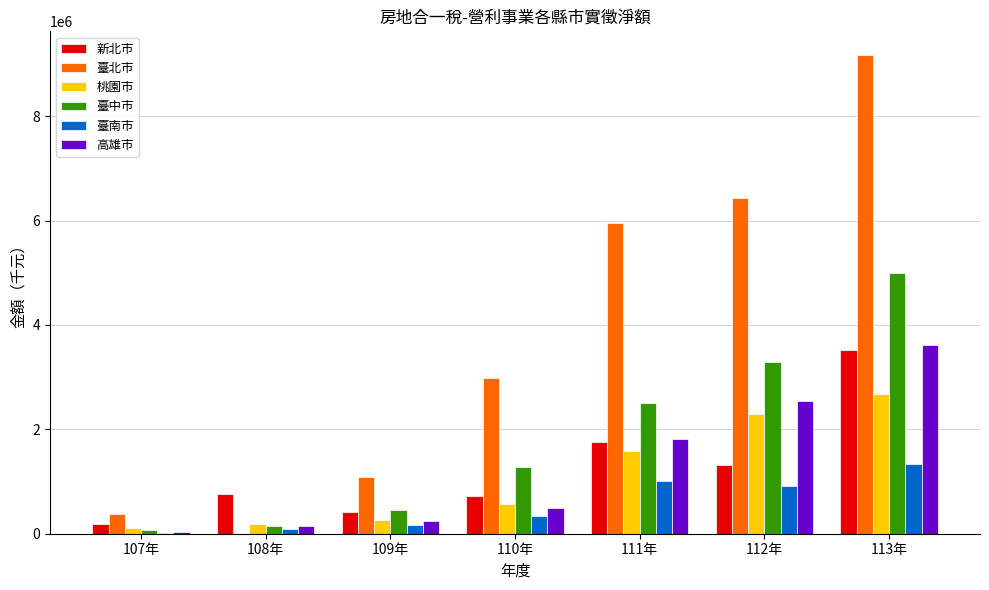

Reading left to right, what are all the values shown in this chart?

新北市: 178482	757407	422430	715866	1751732	1325660	3513623
臺北市: 374776	0	1083789	2990066	5953298	6439821	9168460
桃園市: 101544	192414	257184	561361	1591042	2287622	2683043
臺中市: 65535	154225	452953	1287907	2495725	3292656	4991513
臺南市: 20241	88692	163694	334909	1007111	922409	1334736
高雄市: 28290	138579	241654	501557	1821924	2550645	3618930